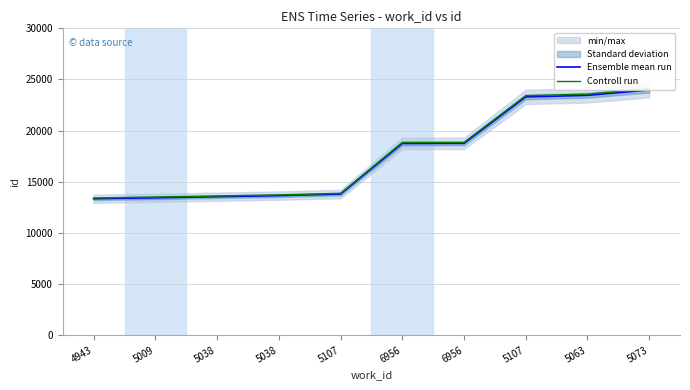

Which category has the lowest value across all series?

4943